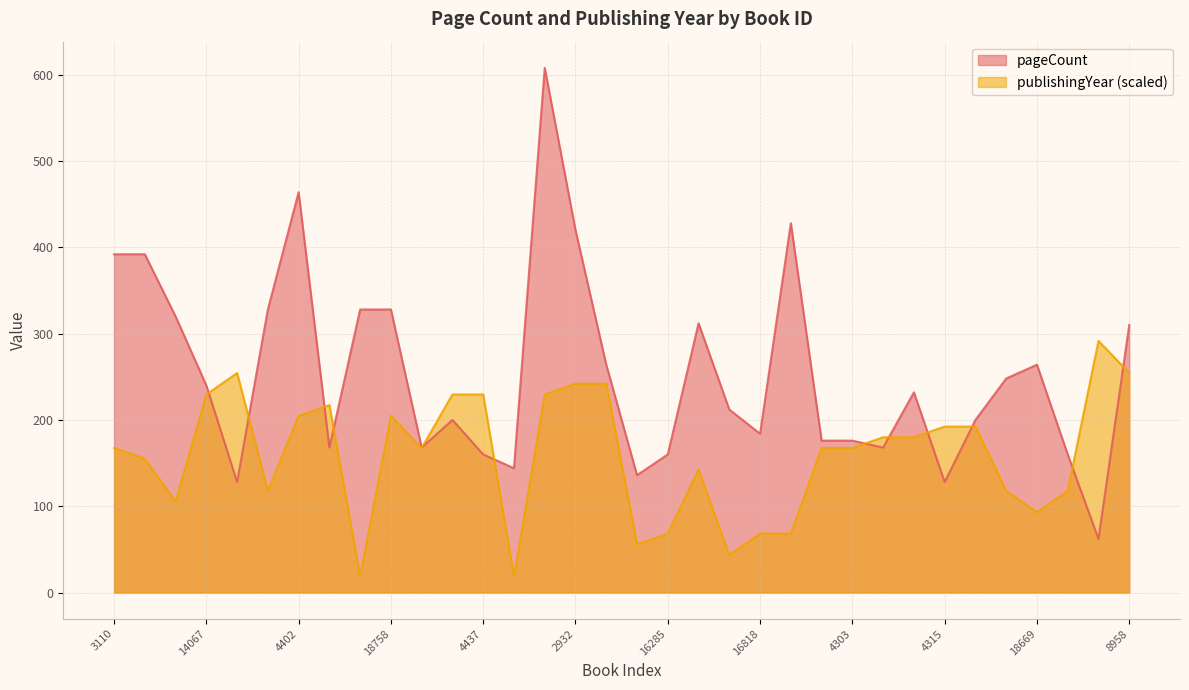

Which series has the largest range (max minus min)?

pageCount